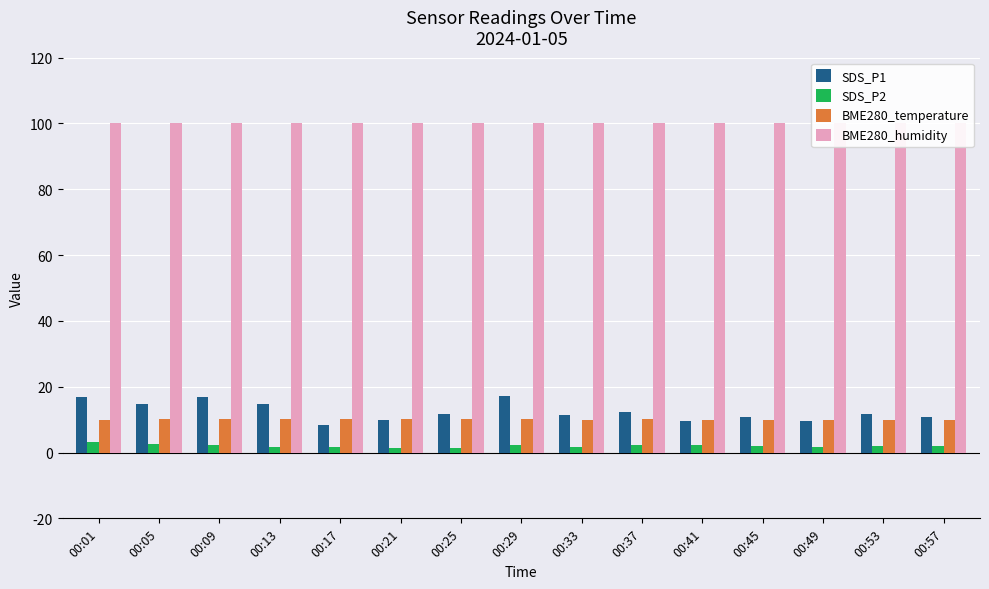

Between 00:01 and 00:45, which is larger?

00:01